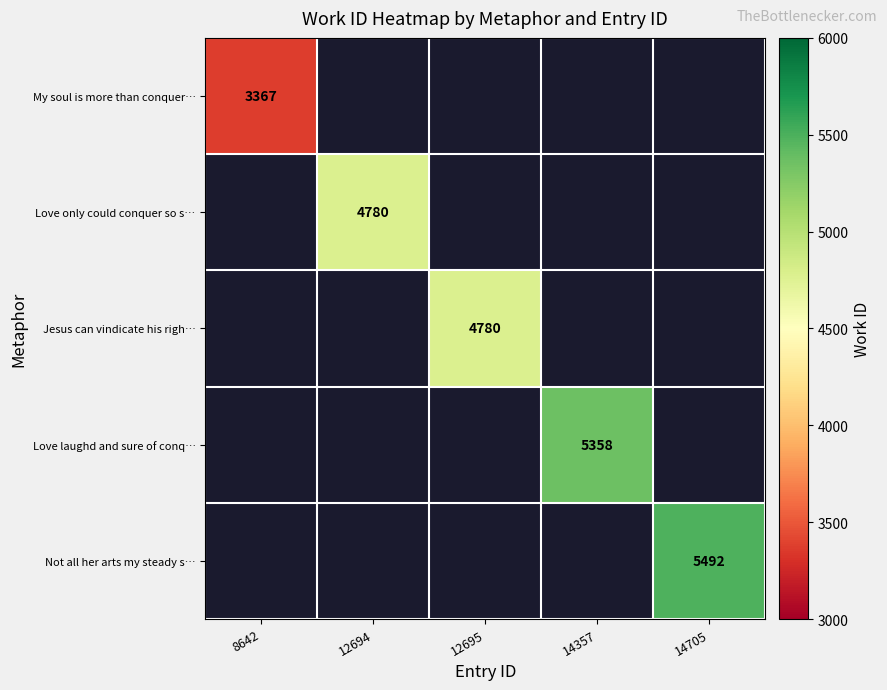

True or false: Jesus can vindicate his righ… has a value of 4780 at 12695.

True